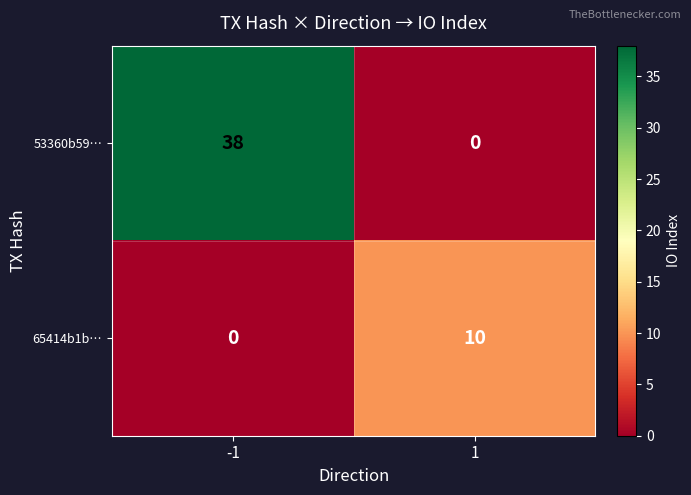

Which series has the largest total across all categories?

53360b59…